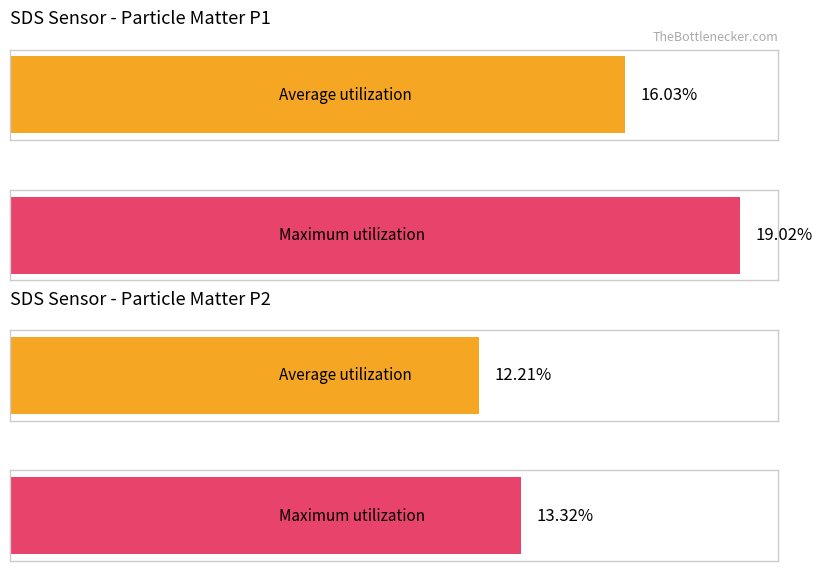

Rank the series by their maximum value, from highest to lowest.

SDS_P1, SDS_P2